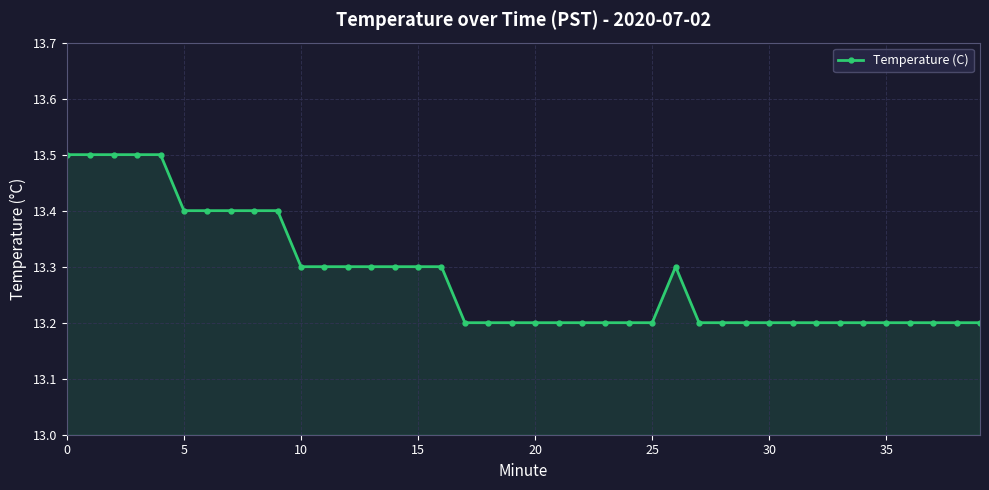

What is the value of the 15th point from the left?

13.3